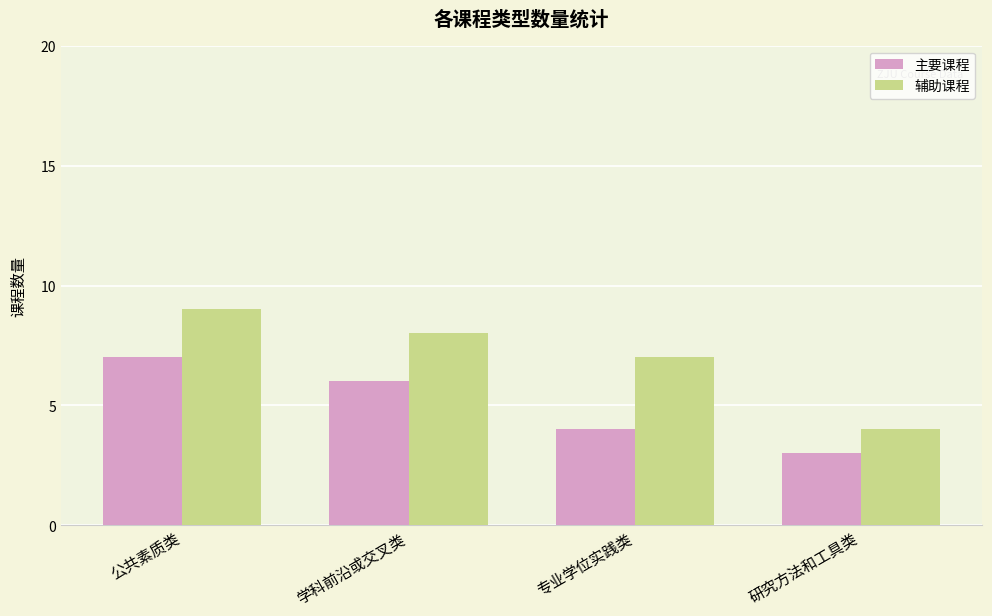

Is it true that 主要课程 equals 4 at 专业学位实践类?

True